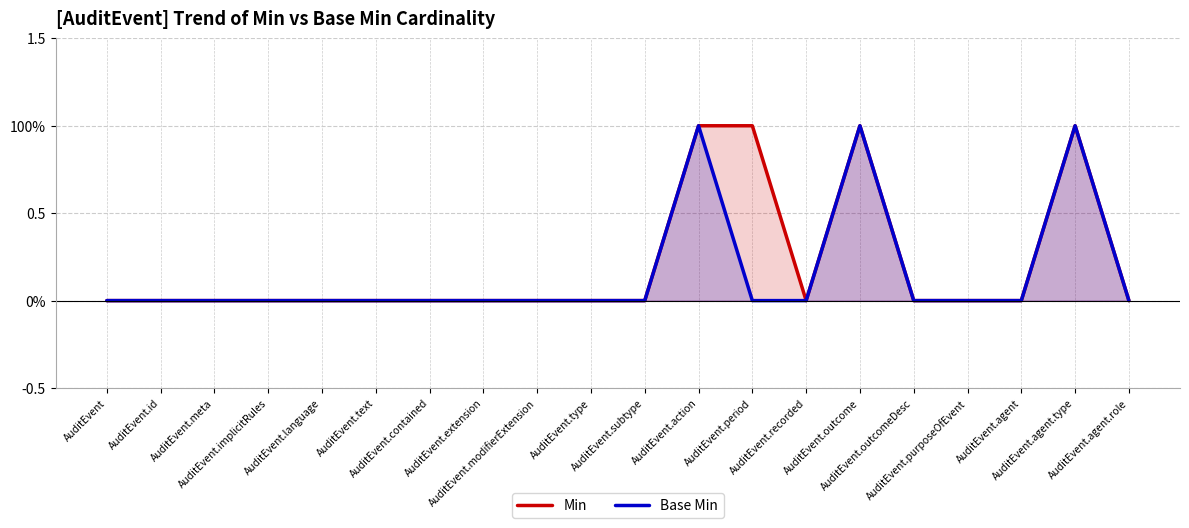

The Base Min series shows 0 at AuditEvent.text. True or false?

True